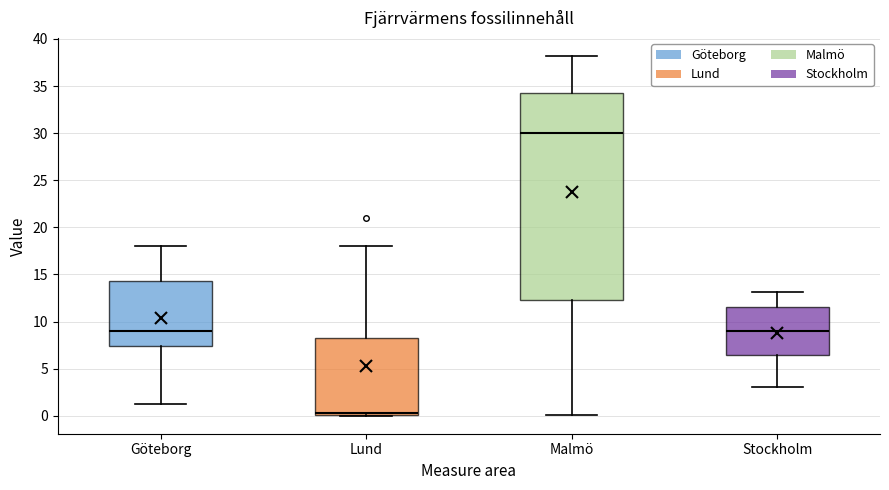

Reading left to right, transcribe this box plot: for each box, give where its median line is, the range the box spans, and where its two whiskers end, as read against the y-axis. The values are not printed on the chart, so give them approximately, as read against the axis.

Göteborg: median 9.0, box 7.5 to 14.5, whiskers 1.0 to 18.0
Lund: median 0.5, box 0.0 to 8.5, whiskers 0.0 to 18.0
Malmö: median 30.0, box 12.5 to 34.5, whiskers 0.0 to 38.0
Stockholm: median 9.0, box 6.5 to 11.5, whiskers 3.0 to 13.0